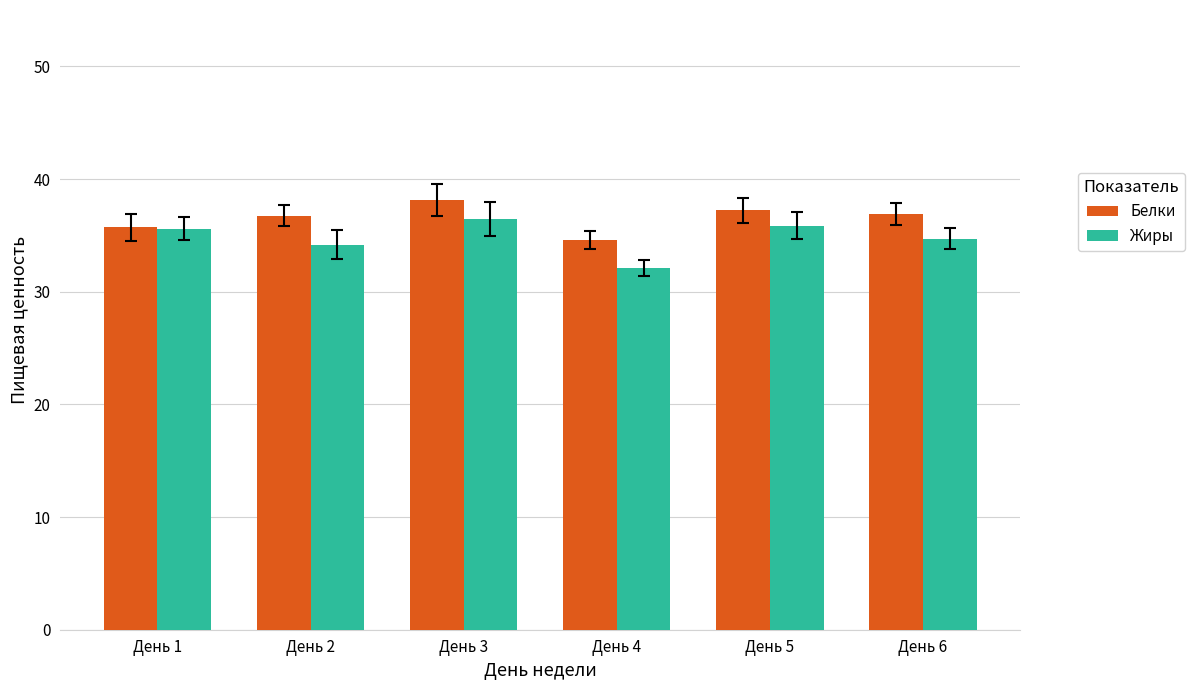

True or false: Жиры has a value of 58.5 at День 6.

False